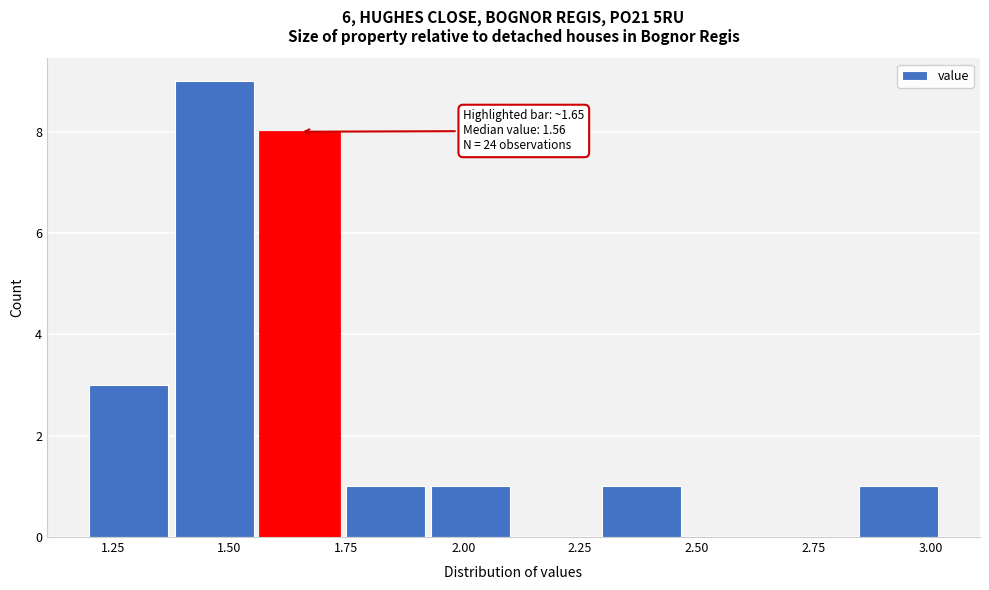

Around what value on the x-axis is the tallest bar? Give the approximate position of its centre, as read against the axis.

1.45